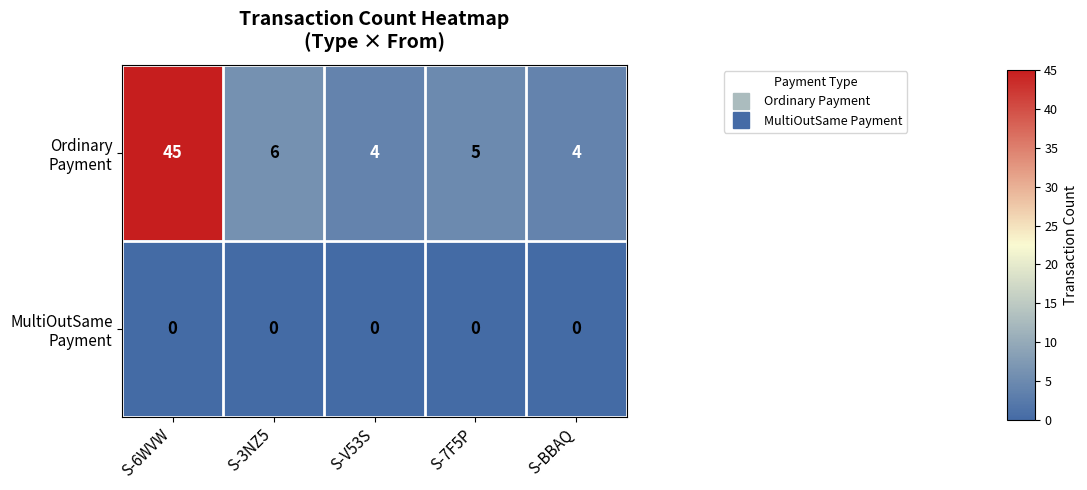

How many data points does each series have?

5